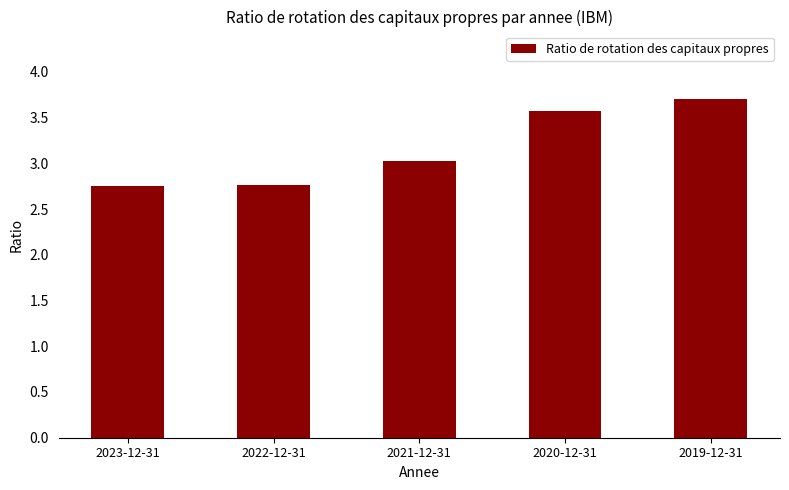

Does the chart contain any negative values?

No